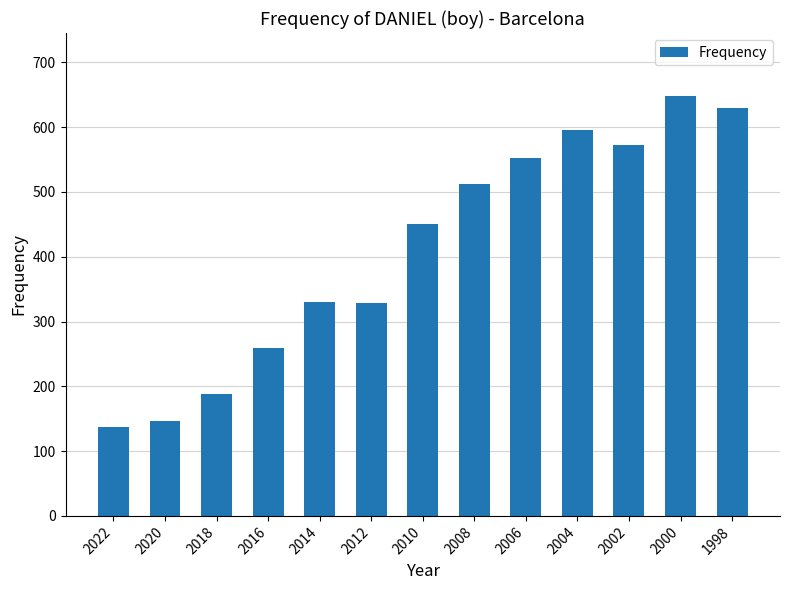

True or false: the data shows 188 at 2018.

True